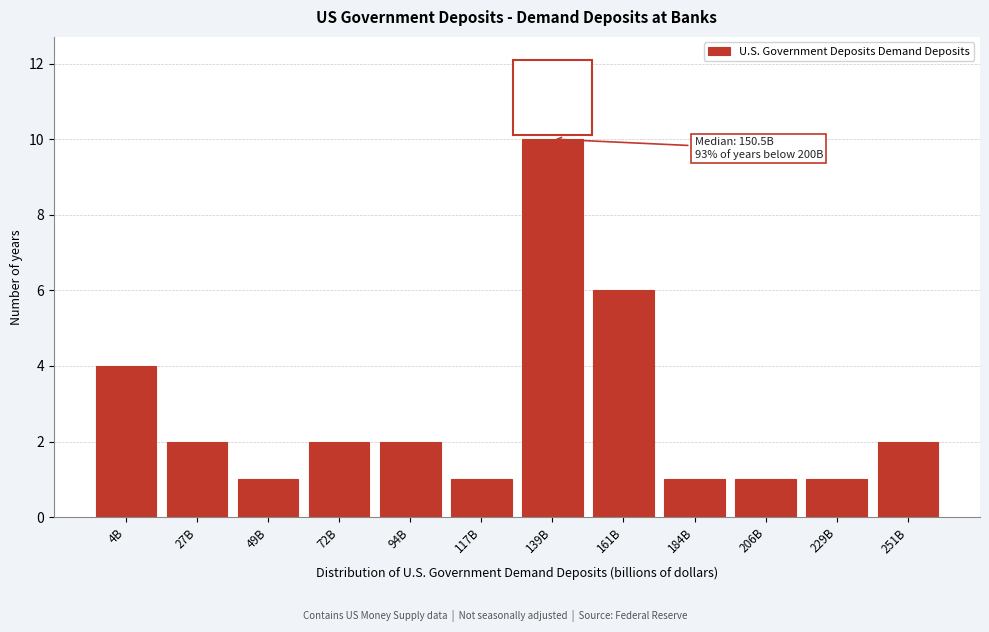

Reading left to right, what are all the values shown in this chart?

4	2	1	2	2	1	10	6	1	1	1	2